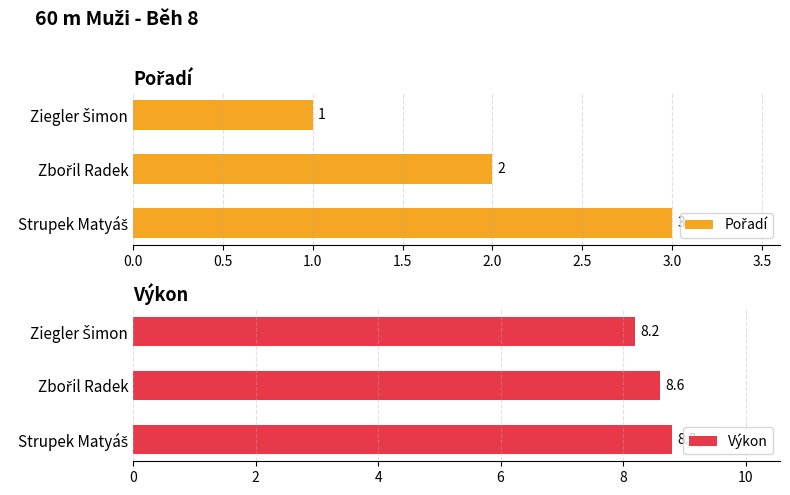

What is the average value of the Výkon series?

8.5